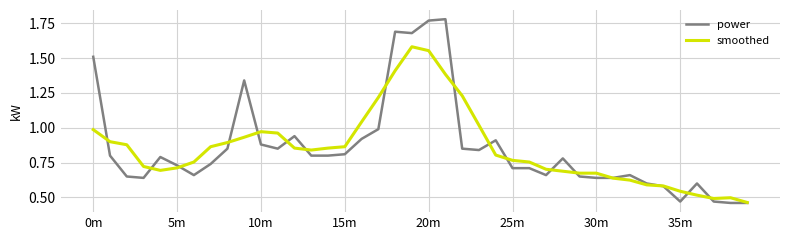

List the series in order of their peak value, highest first.

power, smoothed